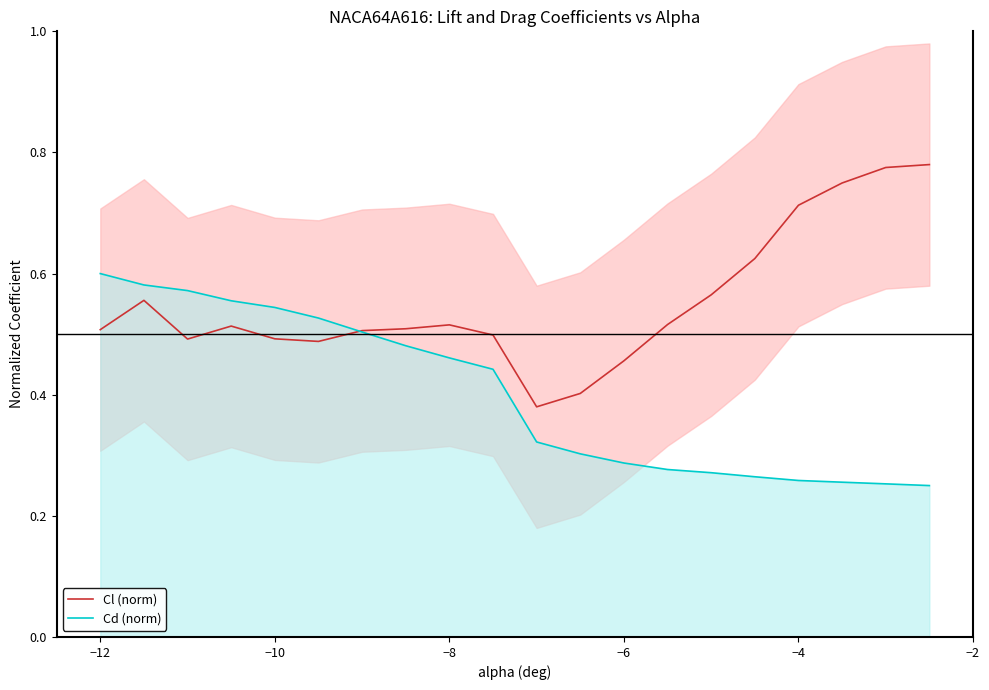

The value of Cl (norm) at −8 is 0.2. True or false?

False